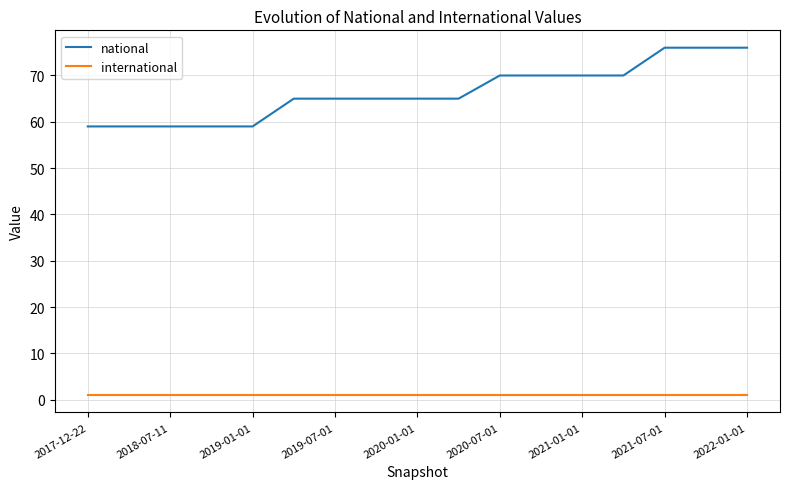

Rank the series by their maximum value, from highest to lowest.

national, international